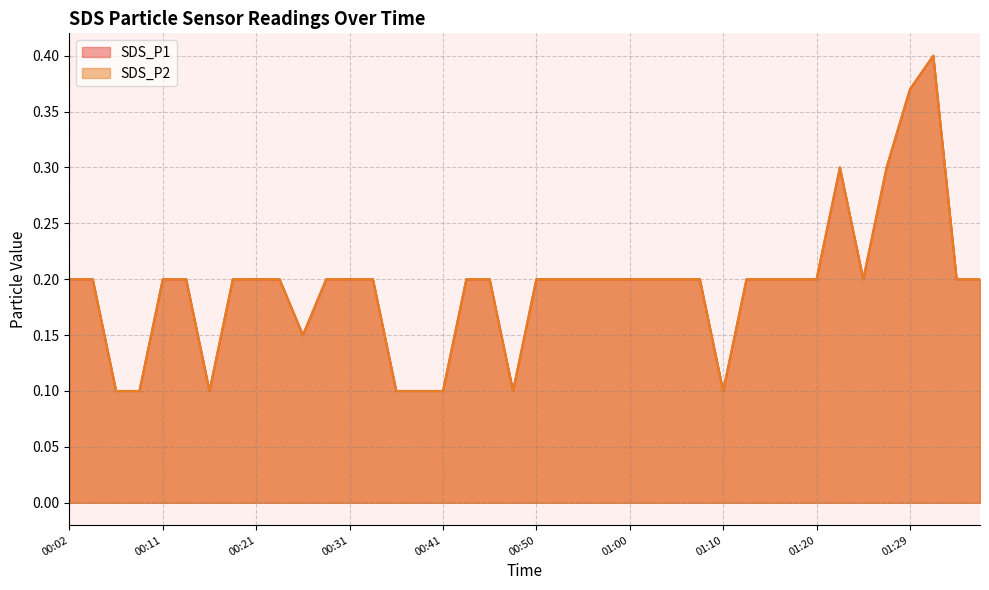

Where is SDS_P1 nearest to the value 0?

00:07